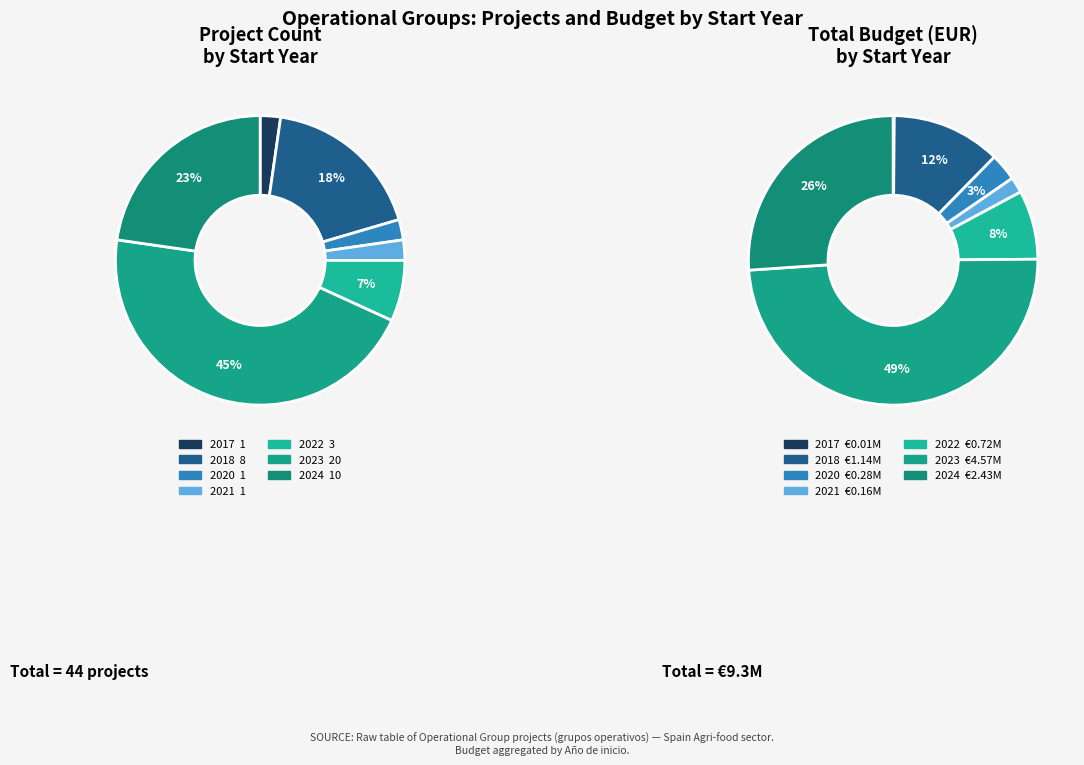

To the nearest percent, what portion does 2021 represent?

2%